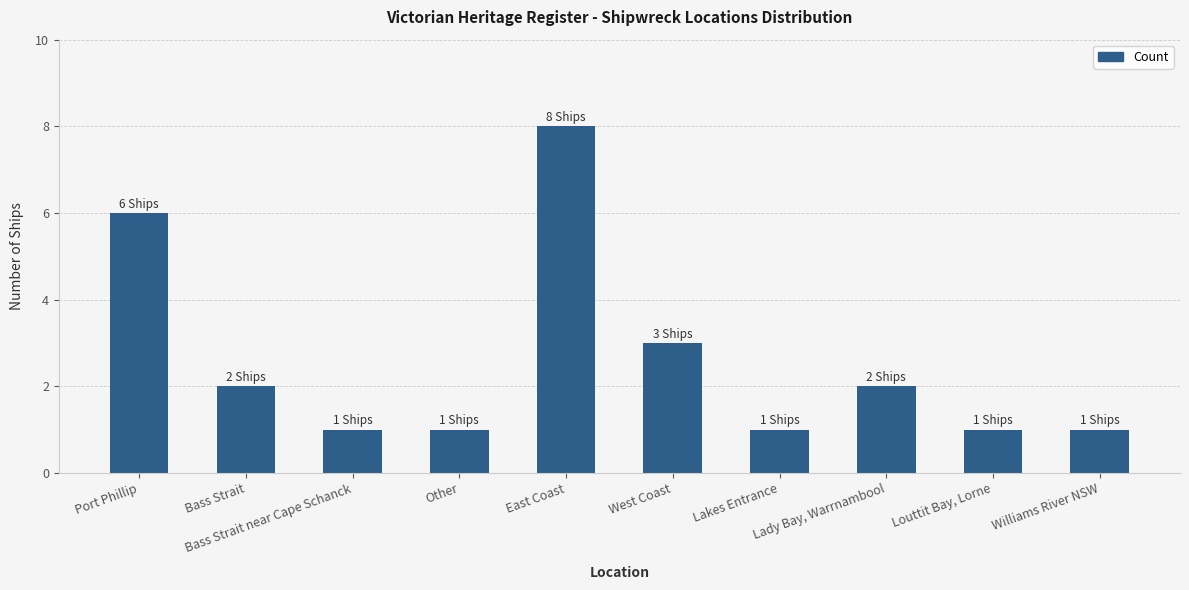

What is the label of the 2nd bar from the right?

Louttit Bay, Lorne